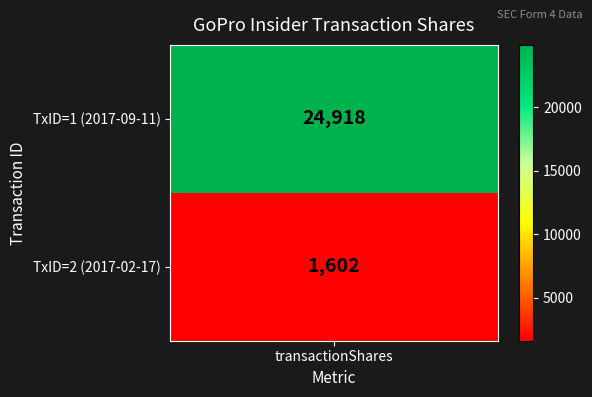

What is the average value?

13260